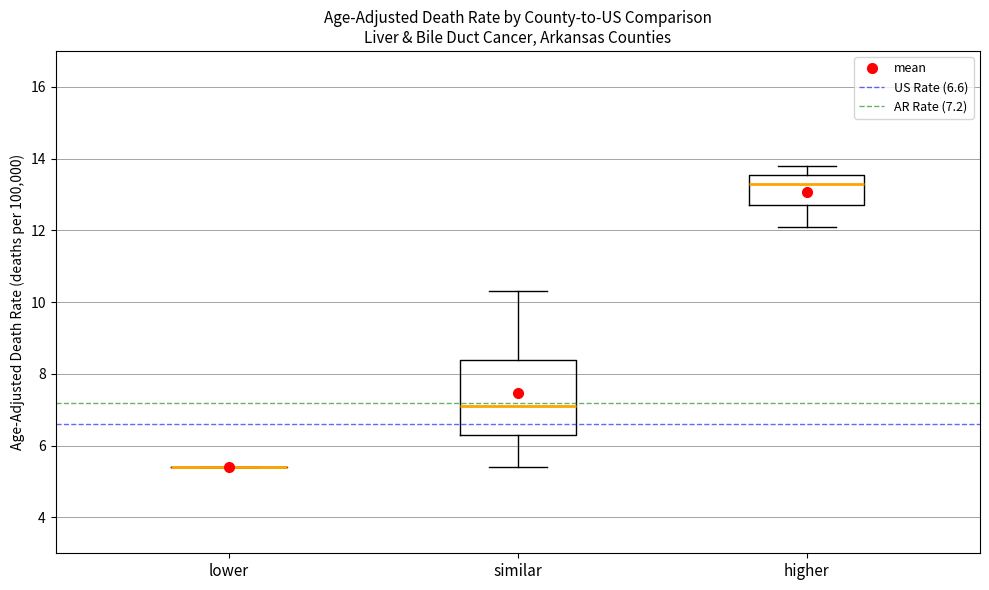

Which box is the tallest, from its lower edge to its upper edge?

similar